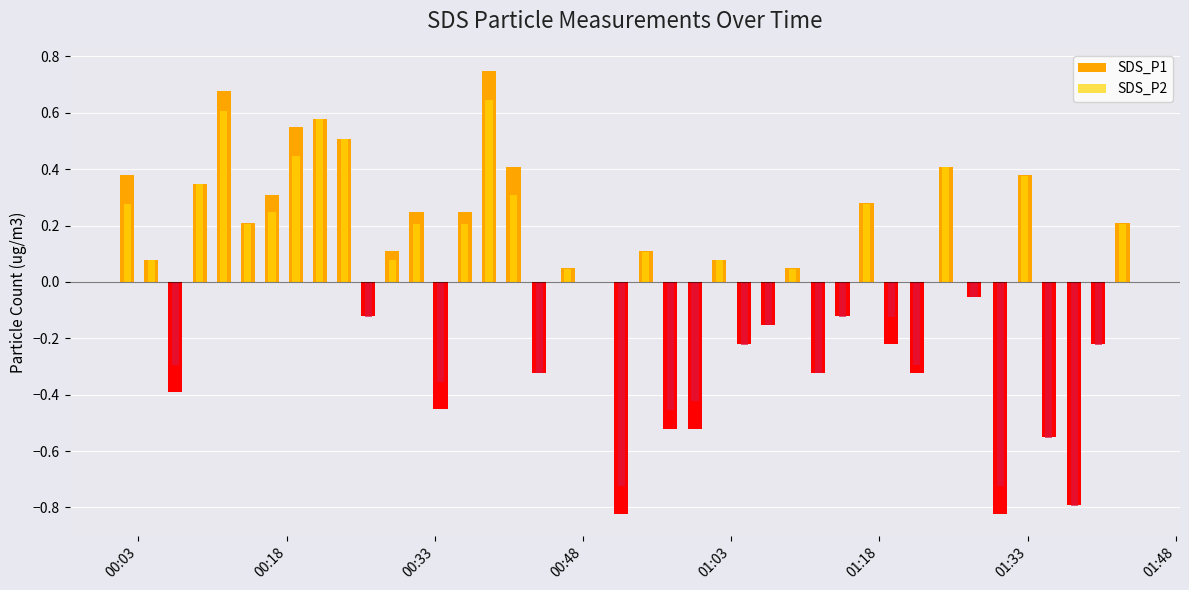

List the series in order of their peak value, highest first.

SDS_P1, SDS_P2